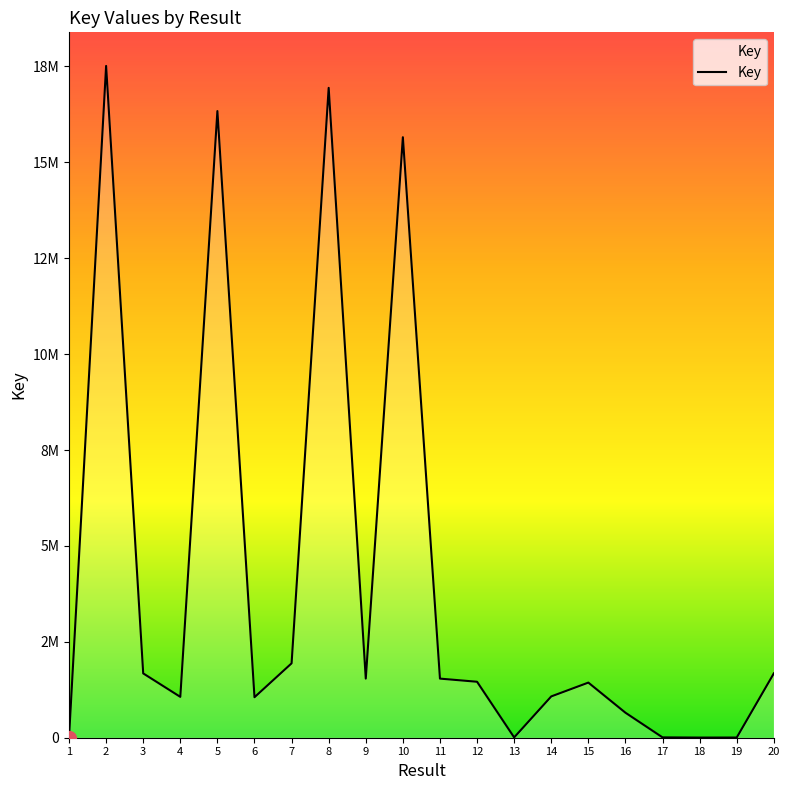

Is this an area chart (filled region under the line)?

Yes